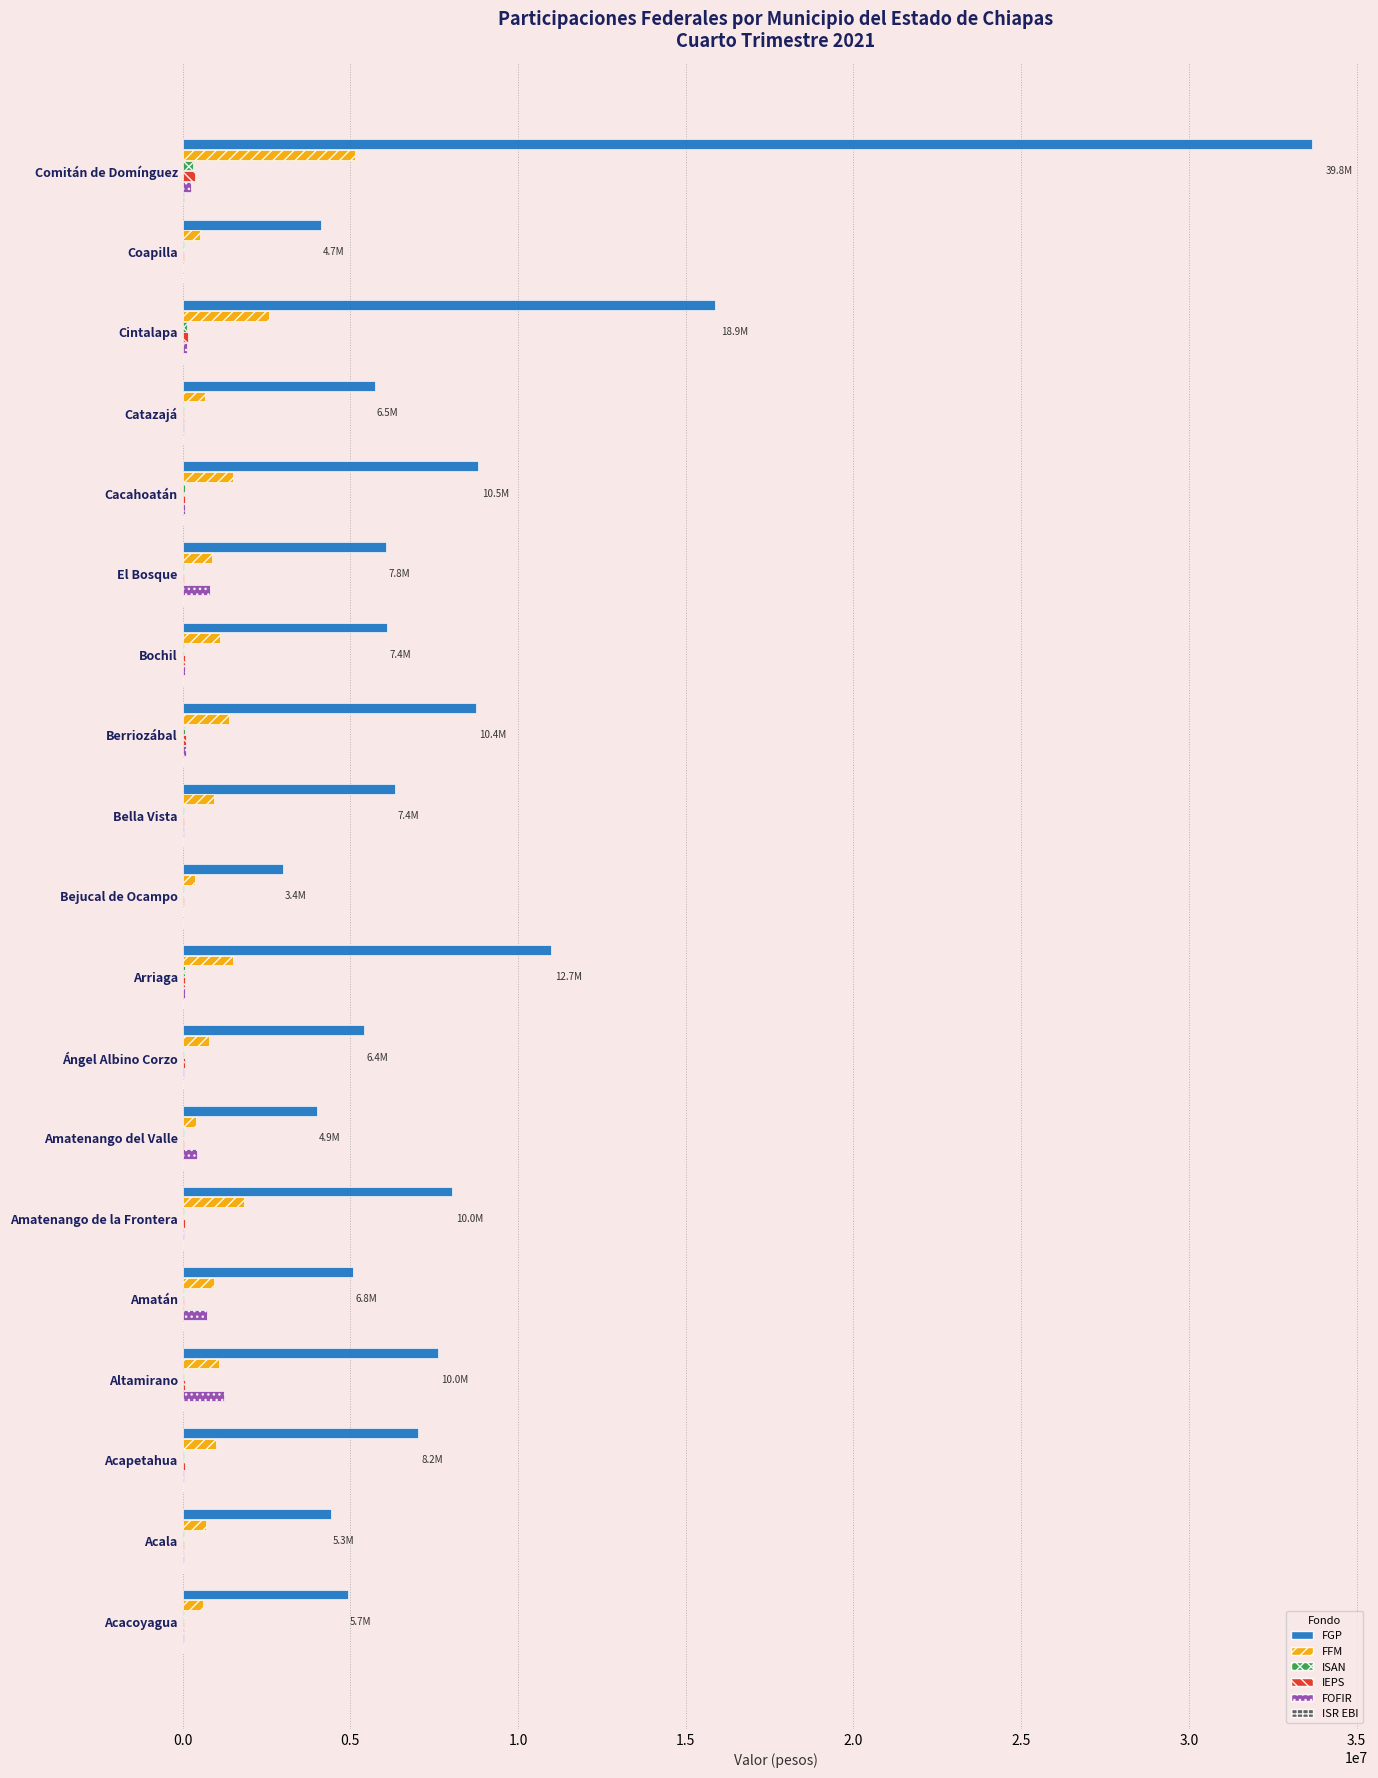

Between Bella Vista and Cintalapa, which series saw the biggest shift?

FGP